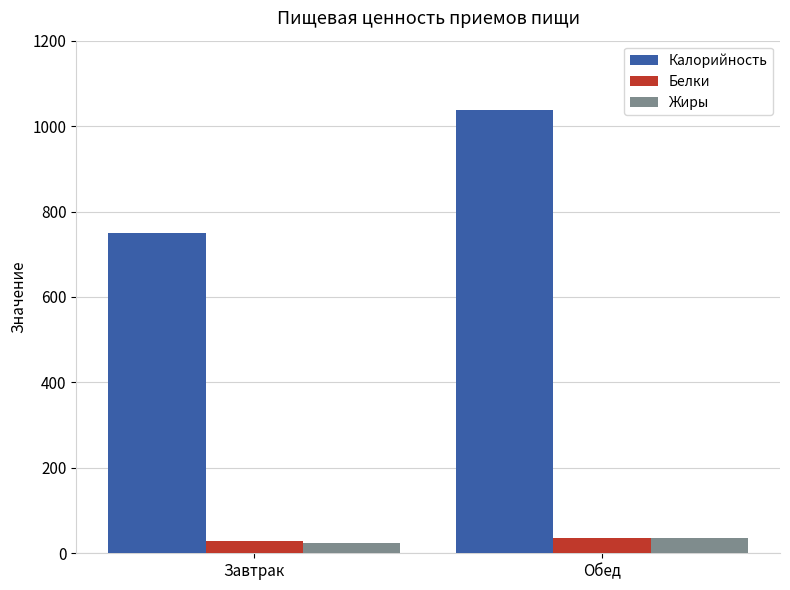

What is the label of the 1st bar from the left?

Завтрак